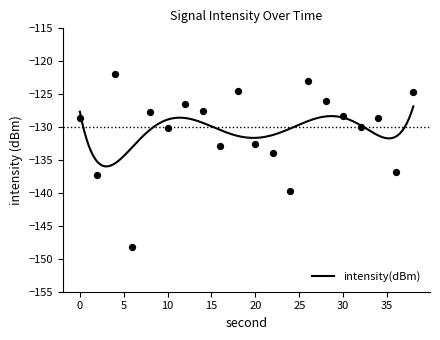

Which has a higher value, 14 or 26?

26